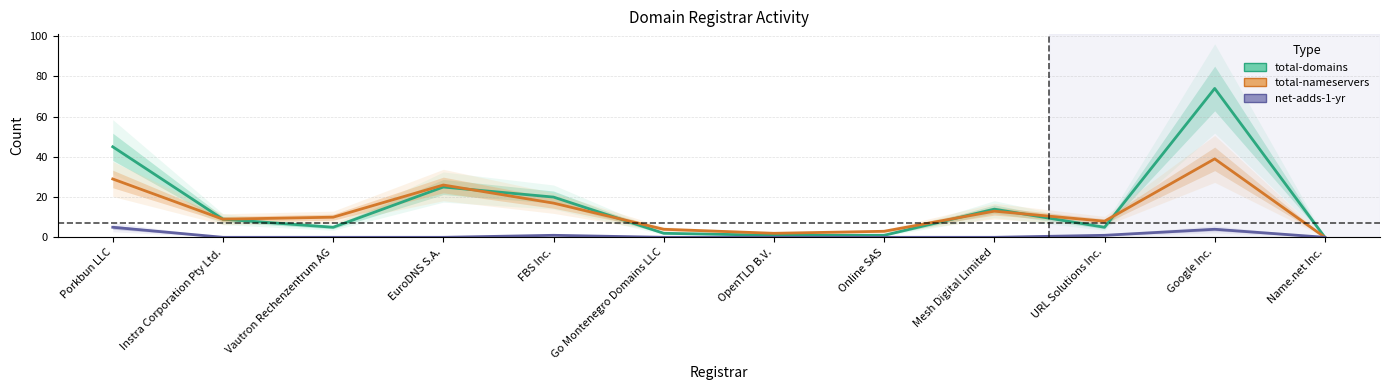

Rank the series at Instra Corporation Pty Ltd. from lowest to highest value.

net-adds-1-yr, total-domains, total-nameservers